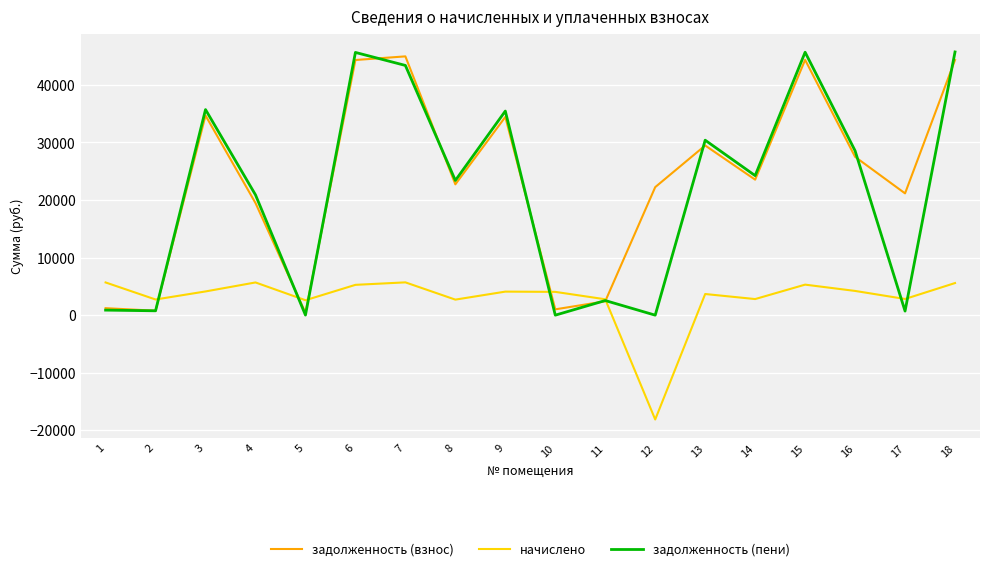

What is the sum of all задолженность (пени) values?

384052.6